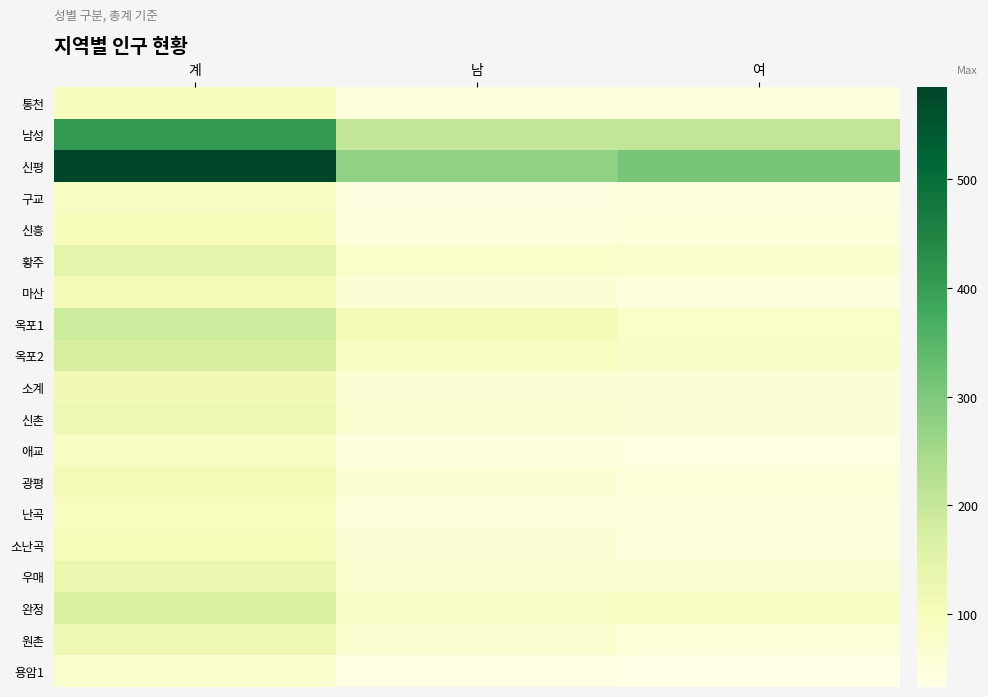

Rank the series at 여 from lowest to highest value.

용암1, 애교, 통천, 구교, 난곡, 소난곡, 마산, 신흥, 광평, 원촌, 소계, 신촌, 우매, 황주, 옥포1, 옥포2, 완정, 남성, 신평